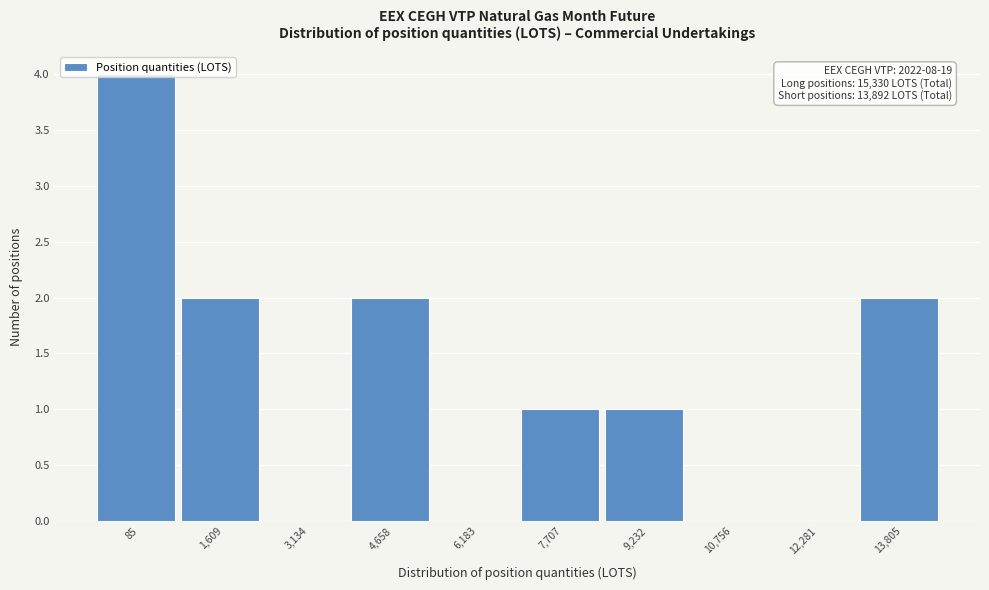

The chart shows a value of 1 at 4,658. True or false?

False